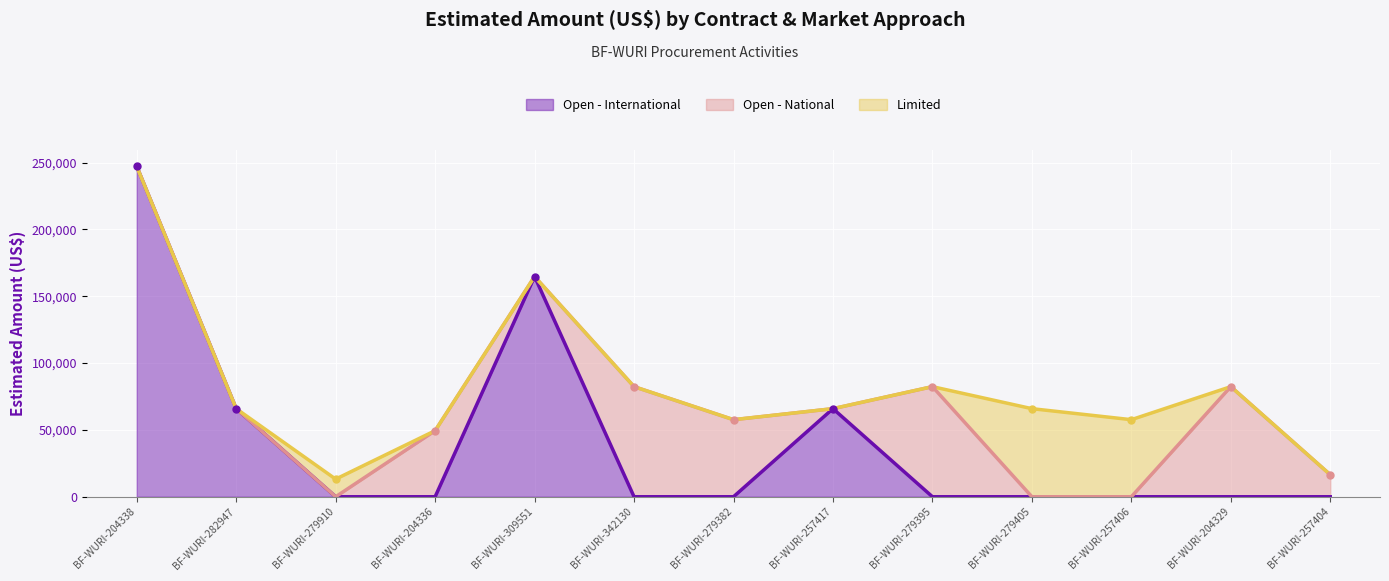

Which series has the largest total across all categories?

Open - International